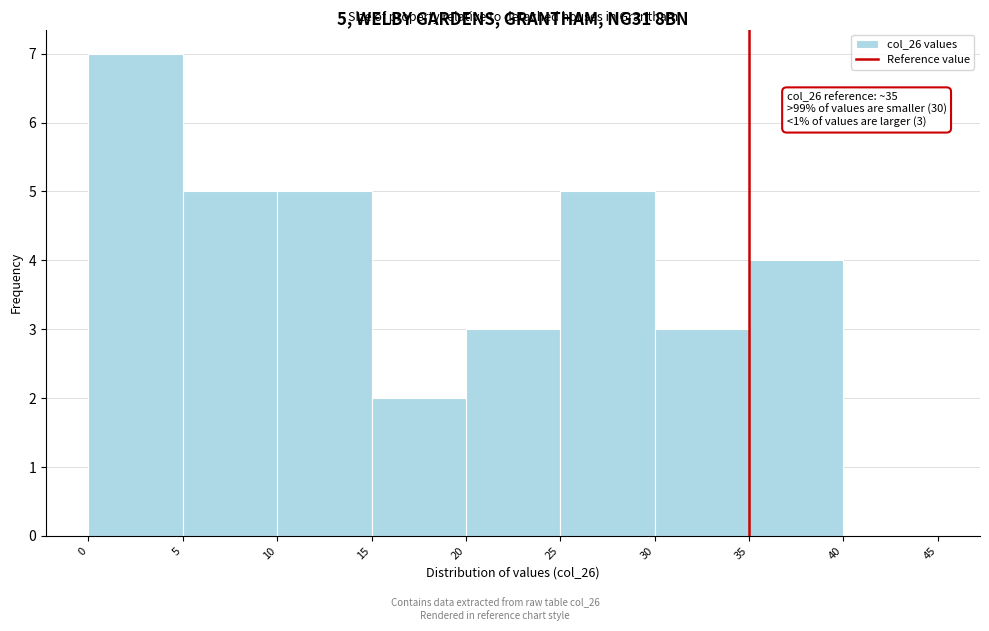

Which range on the x-axis has the tallest bar?

0 to 5